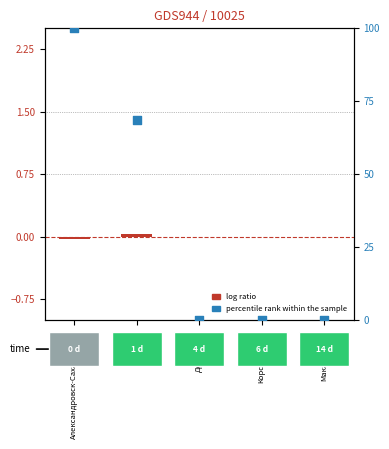

Which series has the largest total across all categories?

percentile rank within the sample